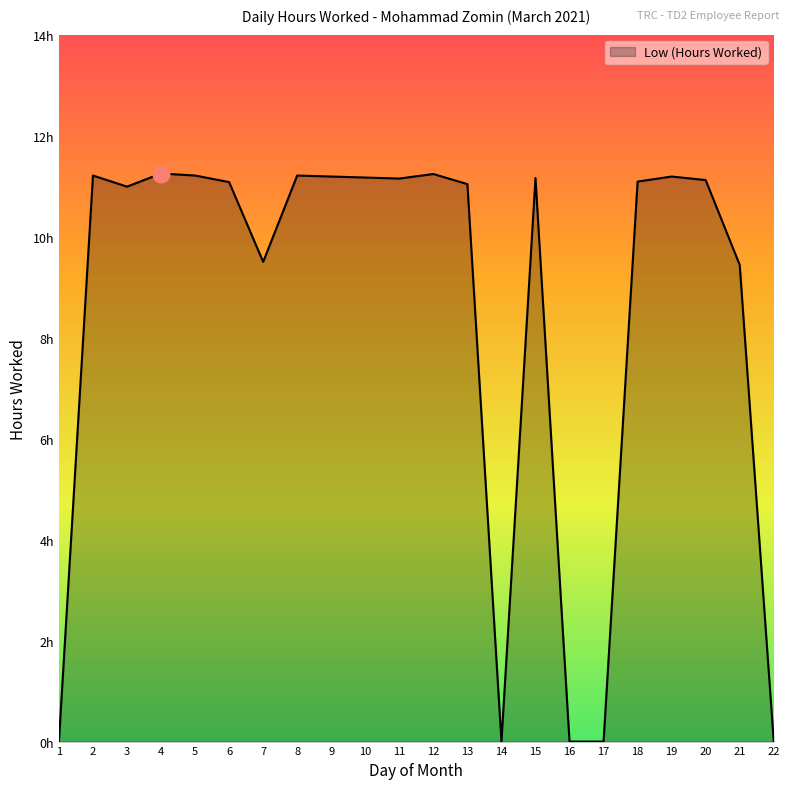

What is the sum of all values?

186.2